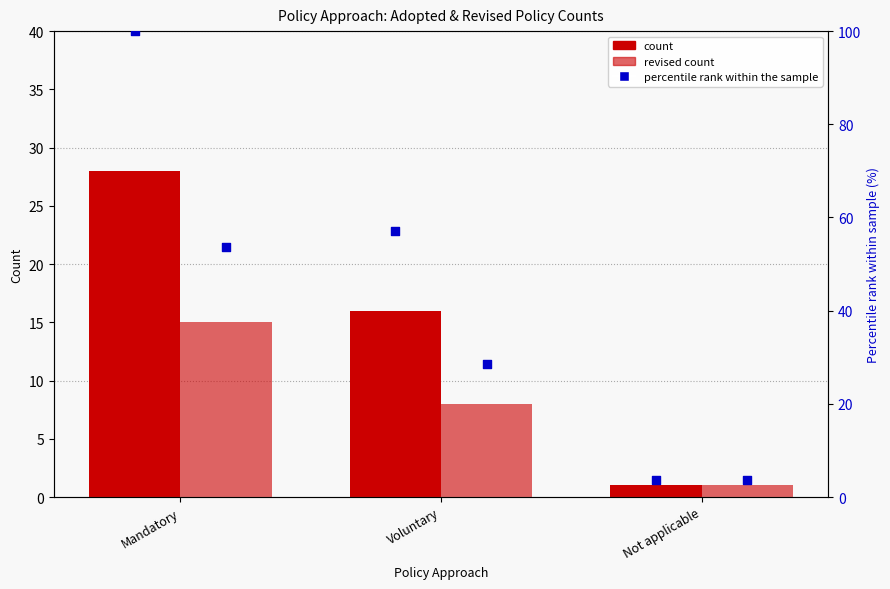

Is the value of Revised count at Not applicable greater than the value of Adopted percentile rank at Not applicable?

No